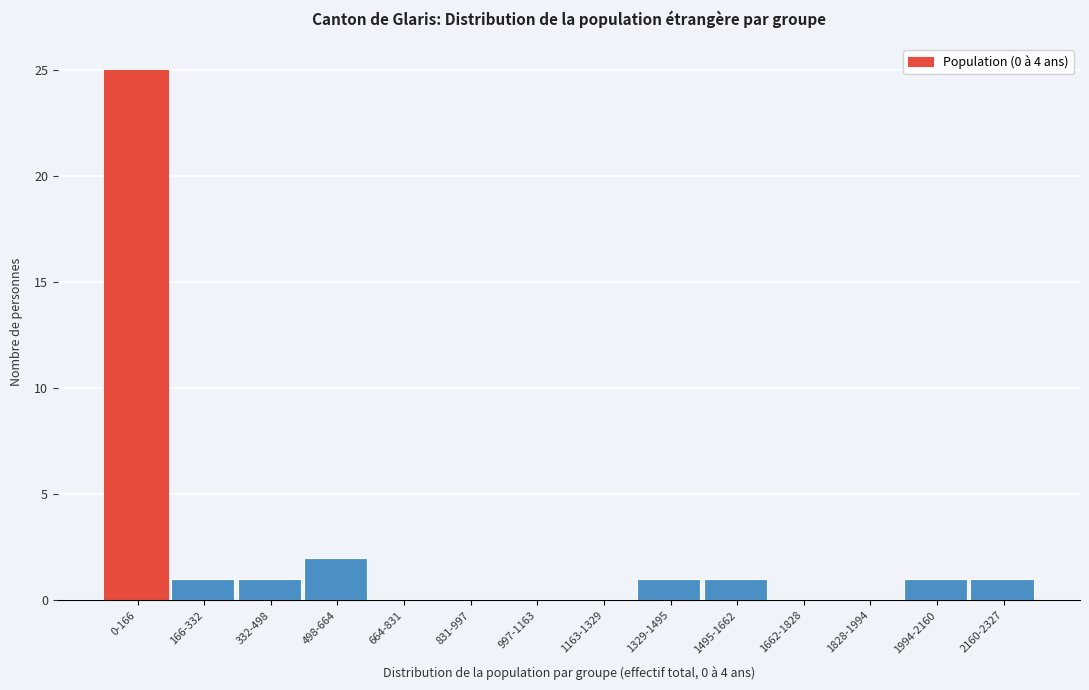

Reading left to right, transcribe all the data shown in this chart.

0-166=25	166-332=1	332-498=1	498-664=2	664-831=0	831-997=0	997-1163=0	1163-1329=0	1329-1495=1	1495-1662=1	1662-1828=0	1828-1994=0	1994-2160=1	2160-2327=1